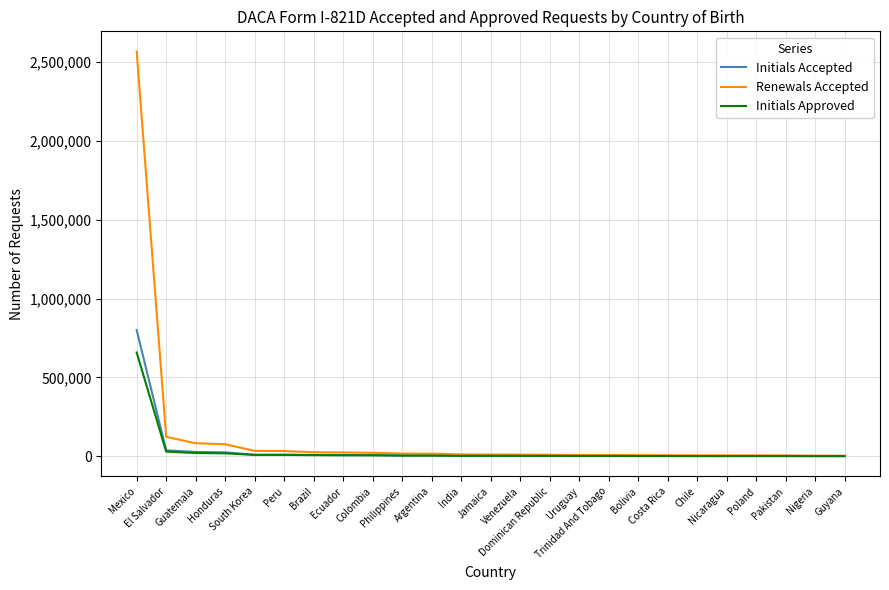

Count the number of data series in this chart.

3